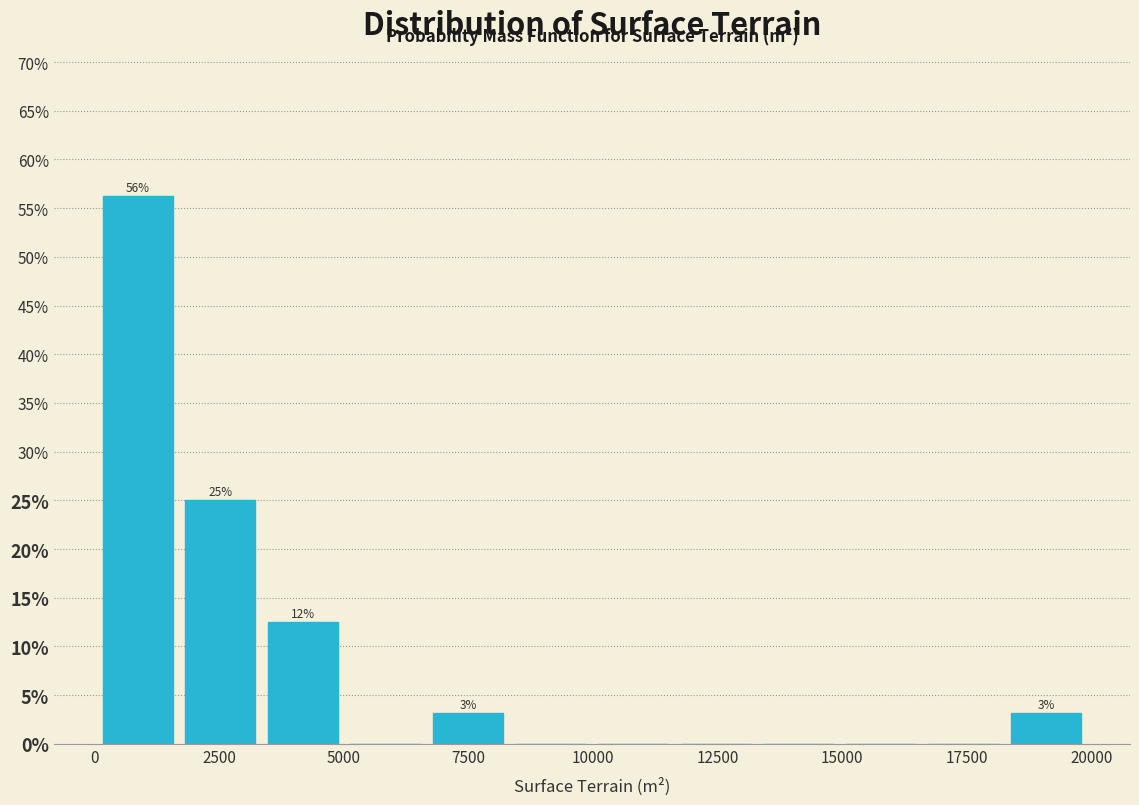

Read against the x-axis, roughly where is the centre of the tallest bar?

1000